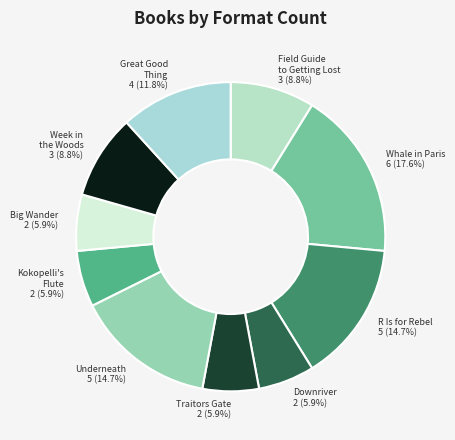

What is the largest slice in the pie chart?

Whale in Paris